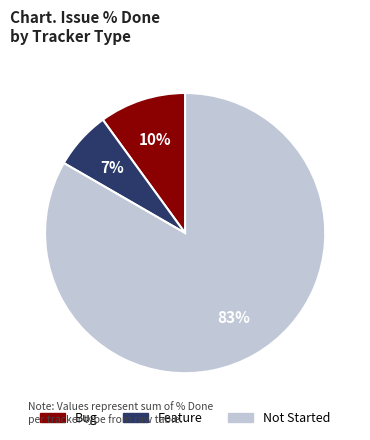

The Not Started slice represents 70% of the pie. True or false?

False